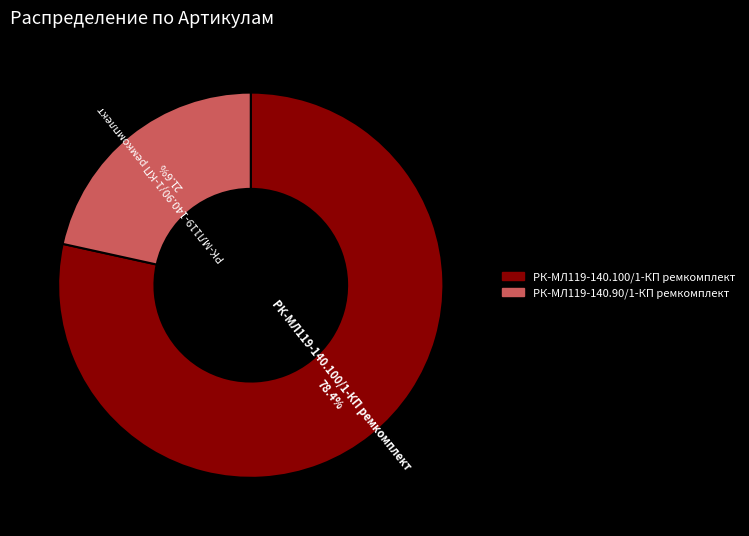

Does РК-МЛ119-140.100/1-КП ремкомплект represent more than half of the total?

Yes